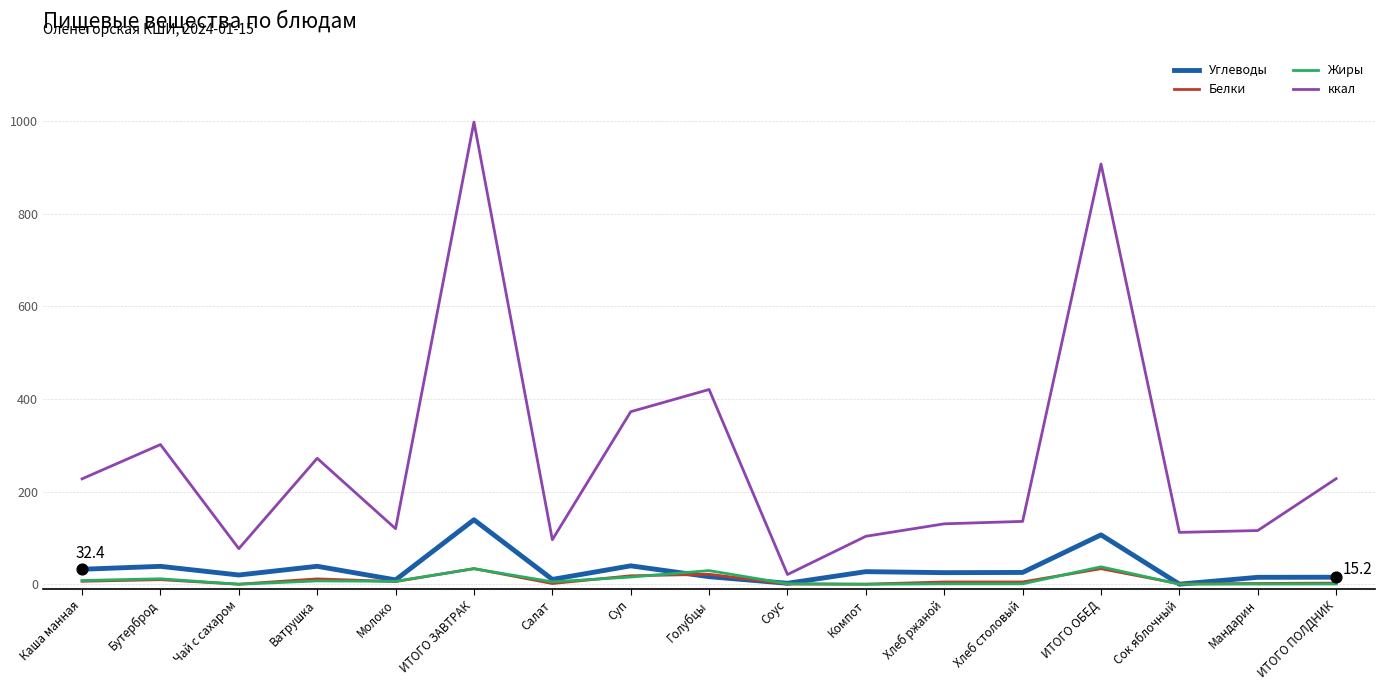

At how many categories does at least one series exceed 446?

2